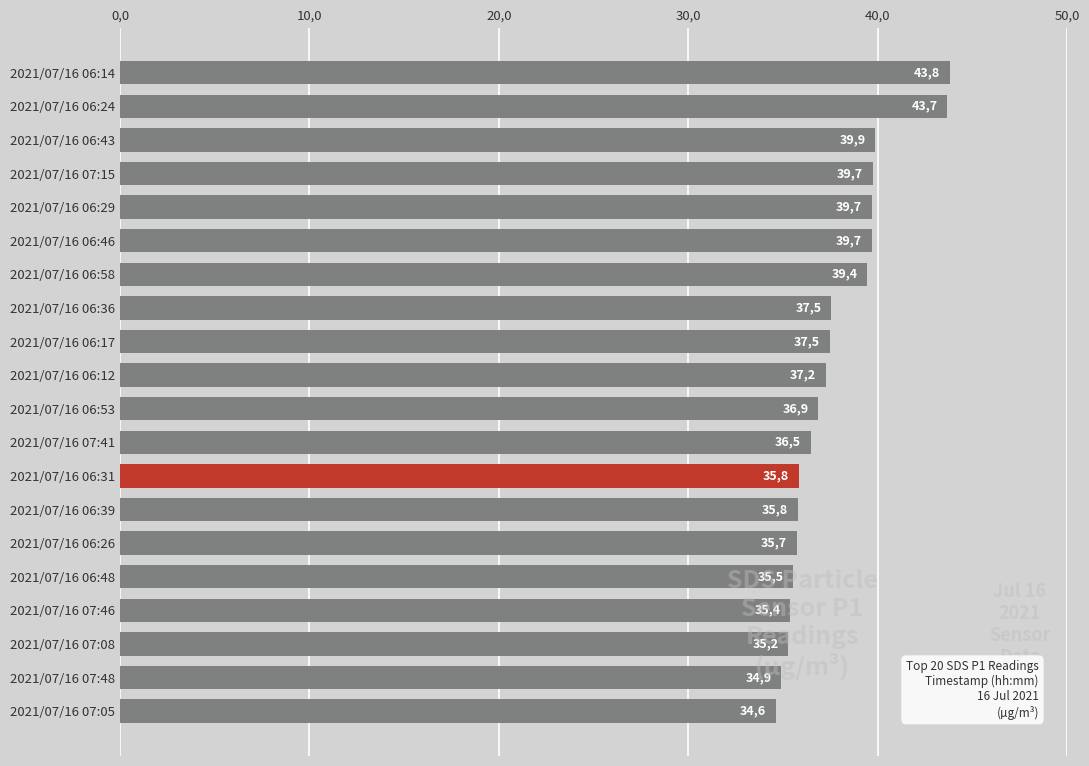

Is it true that the value at 2021/07/16 06:17 is 13.5?

False